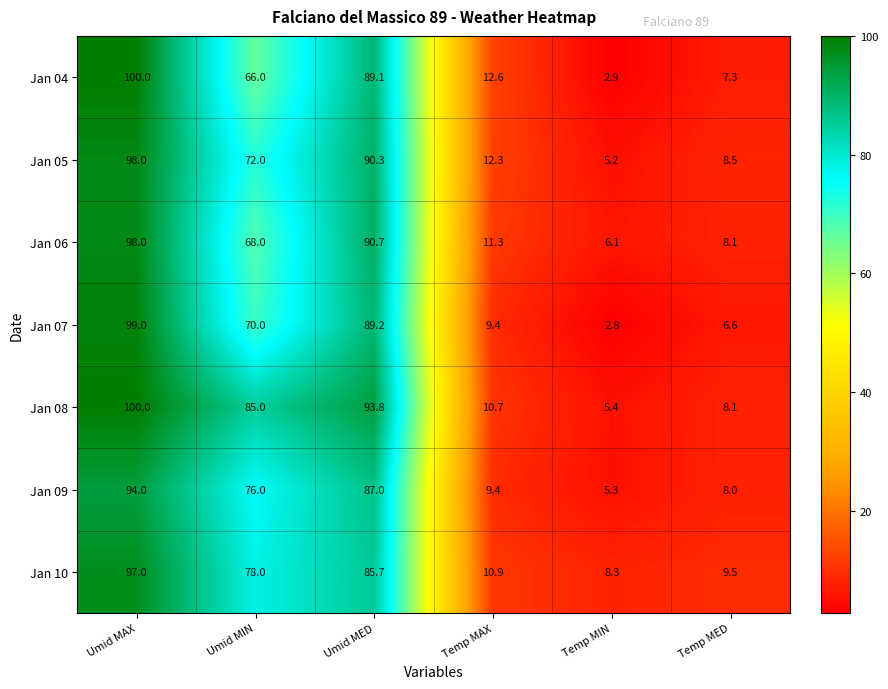

Which series changed the most between Umid MAX and Temp MAX?

Jan 07